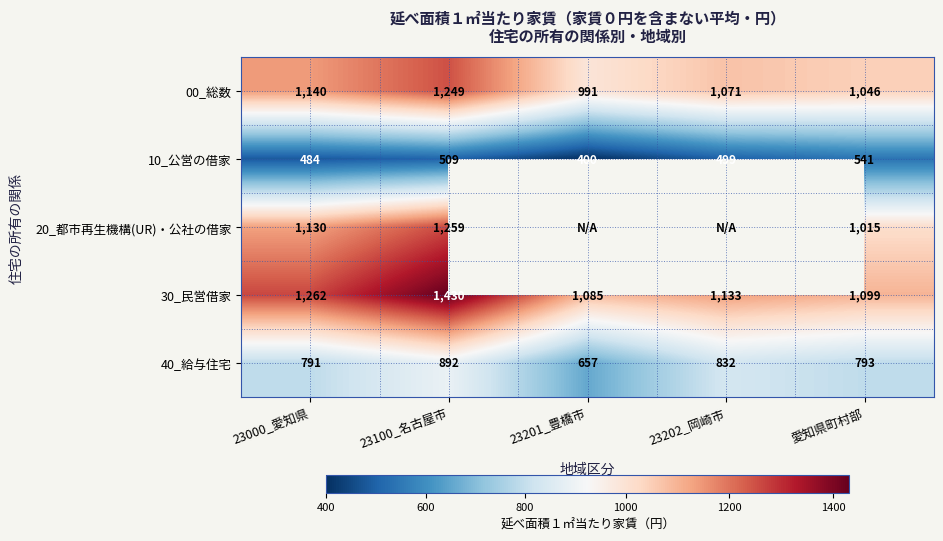

The 40_給与住宅 series shows 210 at 愛知県町村部. True or false?

False